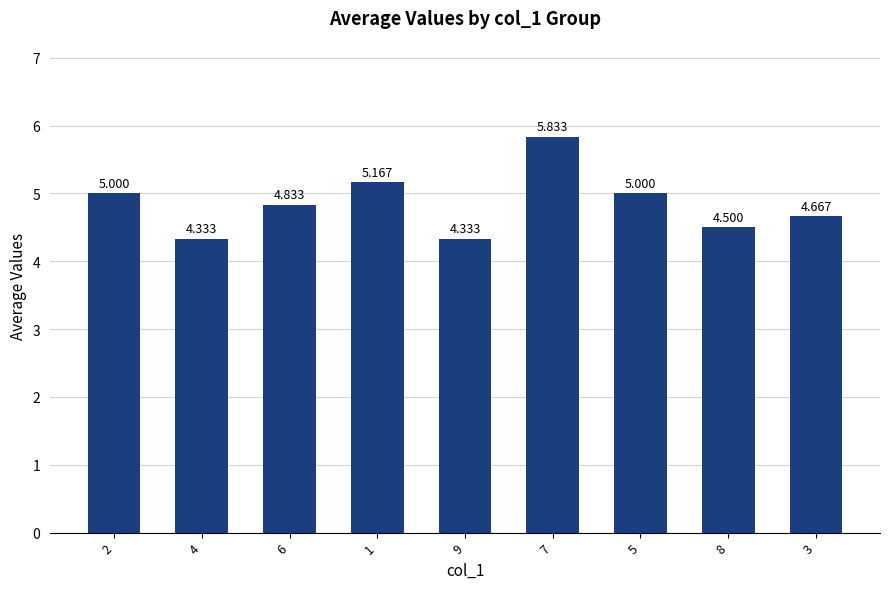

Count the number of data series in this chart.

1